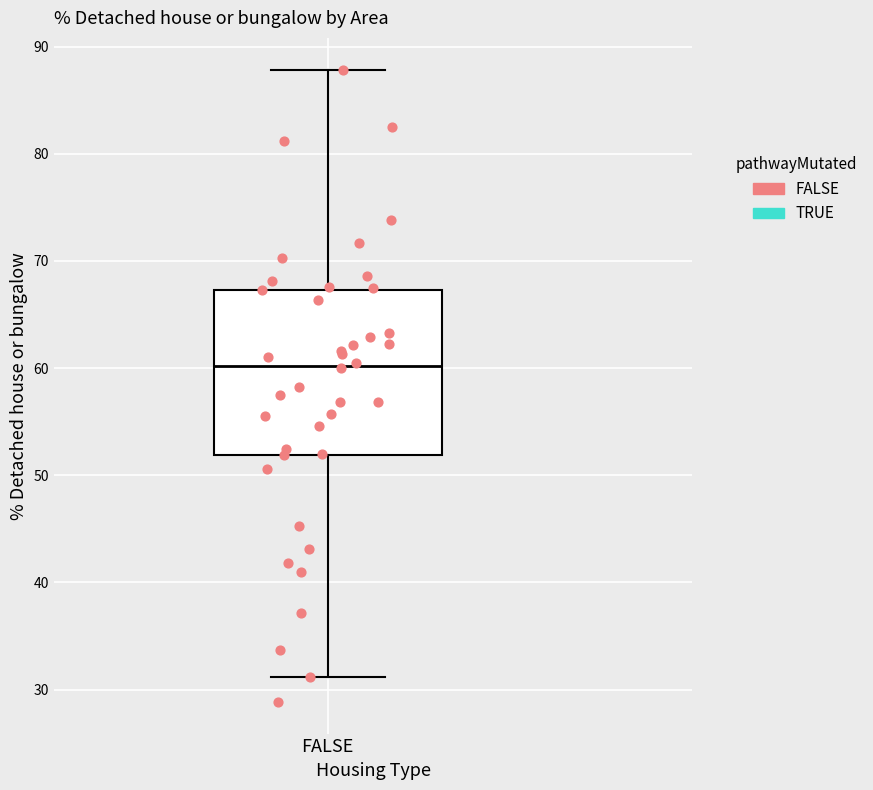

Where is the lower edge of the box for FALSE on the y-axis? The values are not printed on the chart, so give them approximately, as read against the axis.

52